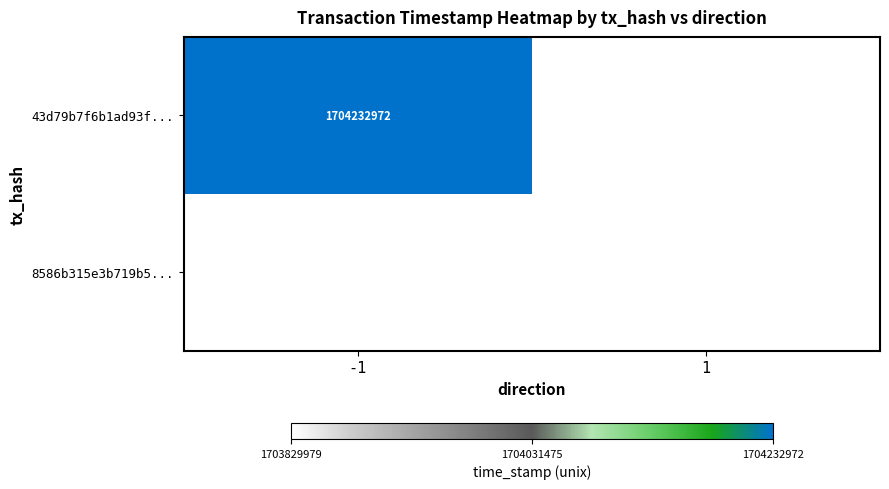

Is the value of 43d79b7f6b1ad93f... at -1 greater than the value of 8586b315e3b719b5... at 1?

Yes